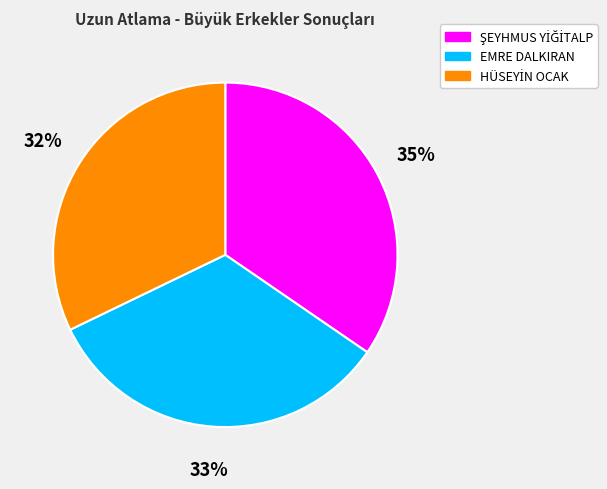

To the nearest percent, what percentage of the pie is EMRE DALKIRAN?

33%